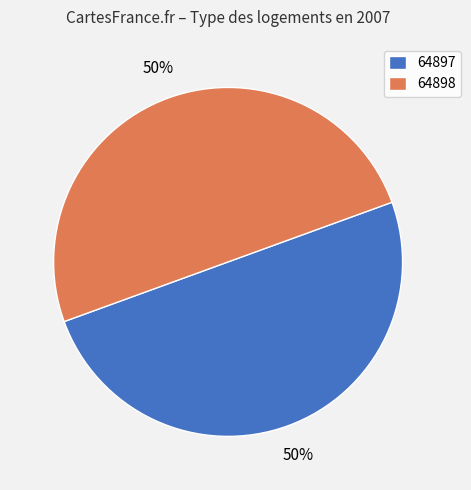

The 64897 slice represents 50% of the pie. True or false?

True